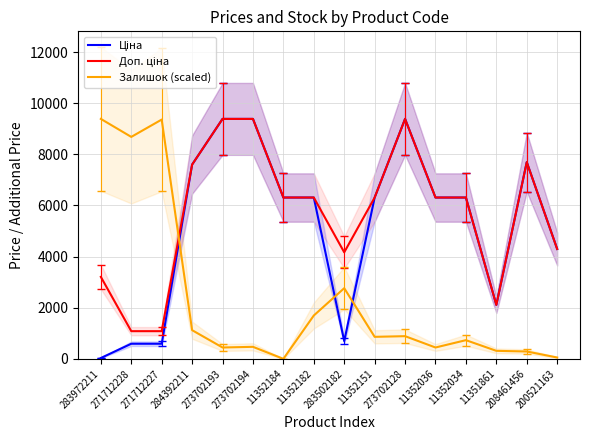

Reading left to right, transcribe all the data shown in this chart.

Ціна: 32.0	589.9	589.9	7596.5	9384.0	9384.0	6308.8	6308.8	694.3	6308.8	9384.0	6308.8	6308.8	2108.4	7693.1	4295.4
Доп. ціна: 3205.0	1081.7	1081.7	7596.5	9384.0	9384.0	6308.8	6308.8	4165.6	6308.8	9384.0	6308.8	6308.8	2108.0	7693.1	4295.0
Залишок (scaled): 9384.0	8680.2	9357.9	1120.9	443.1	469.2	0.0	1694.3	2763.1	860.2	886.3	443.1	729.9	312.8	286.7	52.1